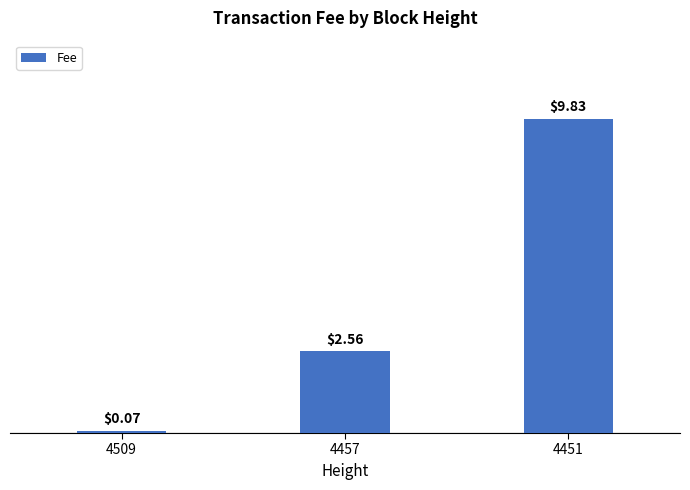

What is the sum of the values at 4509 and 4451?

9.9